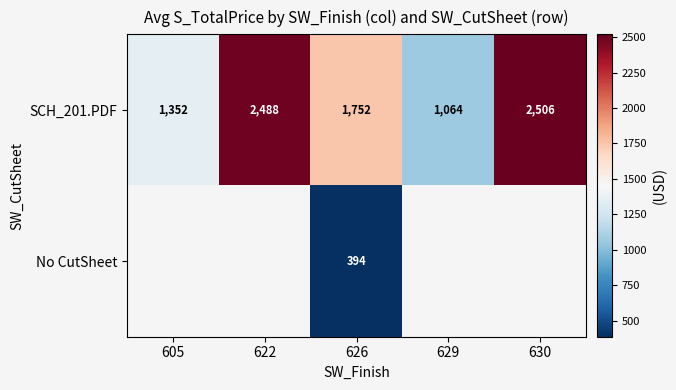

Which series has the widest spread of values?

SCH_201.PDF